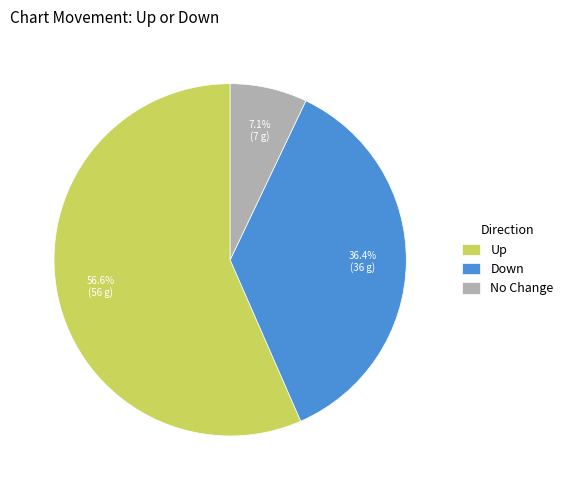

To the nearest percent, what is the average slice percentage?

33%